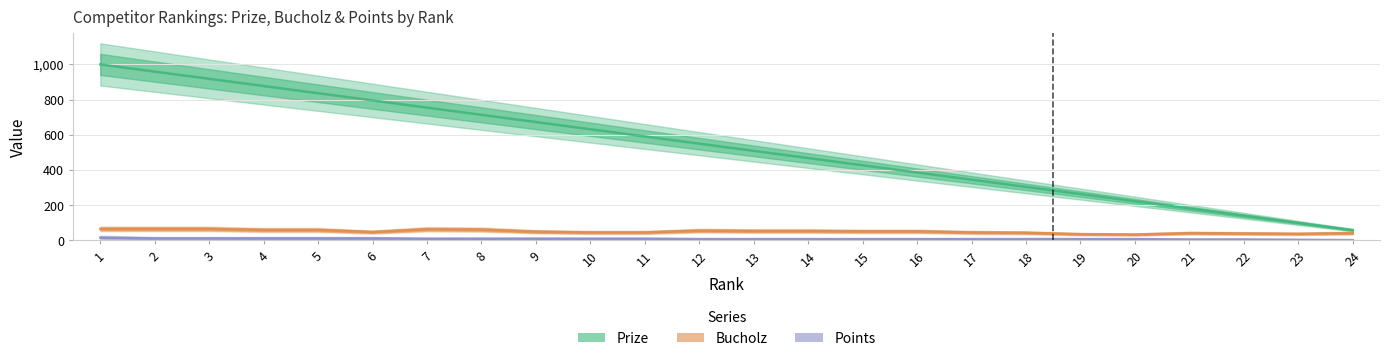

True or false: Bucholz has a value of 76 at 5.

False